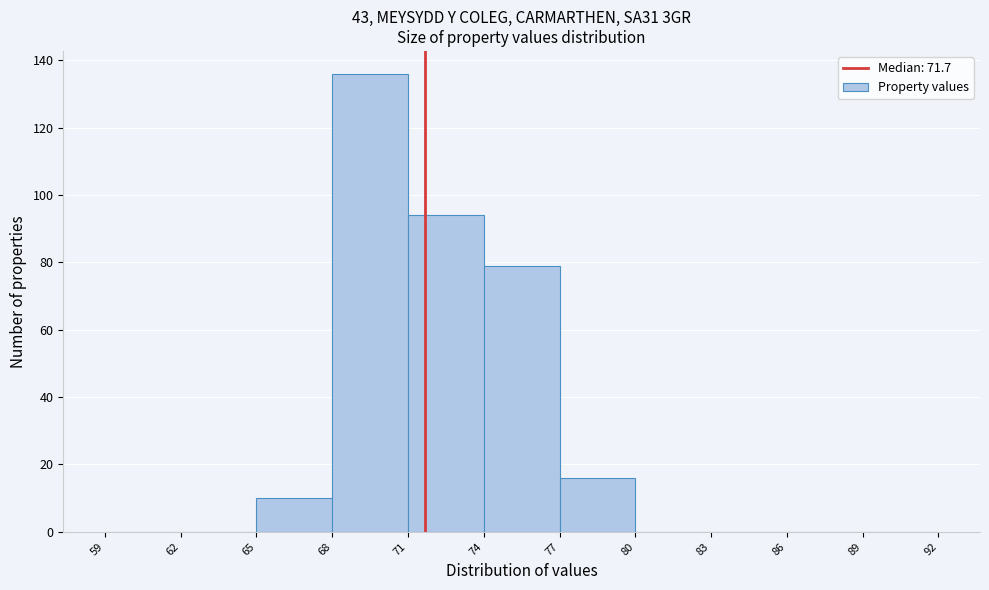

Reading left to right, transcribe this chart: for each bar, give the range it covers on the x-axis and its height. The values are not printed on the chart, so give them approximately, as read against the axis.

59 to 62: 0
62 to 65: 0
65 to 68: 10
68 to 71: 136
71 to 74: 94
74 to 77: 80
77 to 80: 16
80 to 83: 0
83 to 86: 0
86 to 89: 0
89 to 92: 0